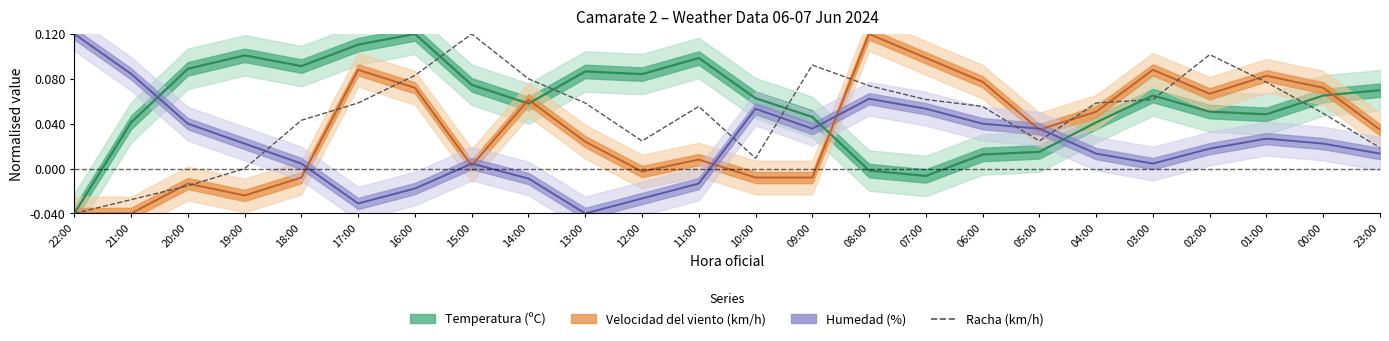

The value at 13:00 is 0.1. True or false?

True